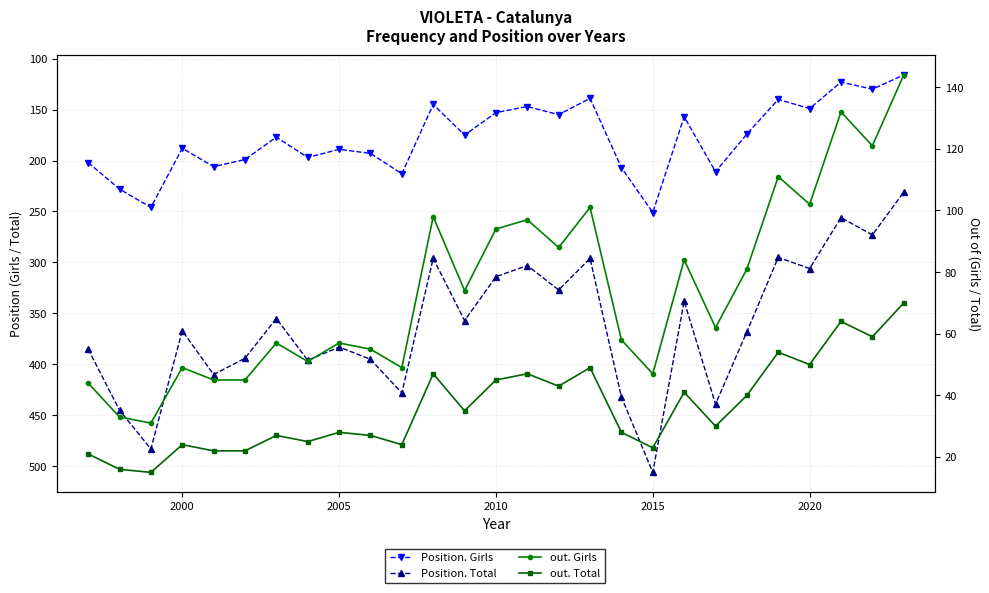

Does the chart display data point markers on the line(s)?

Yes